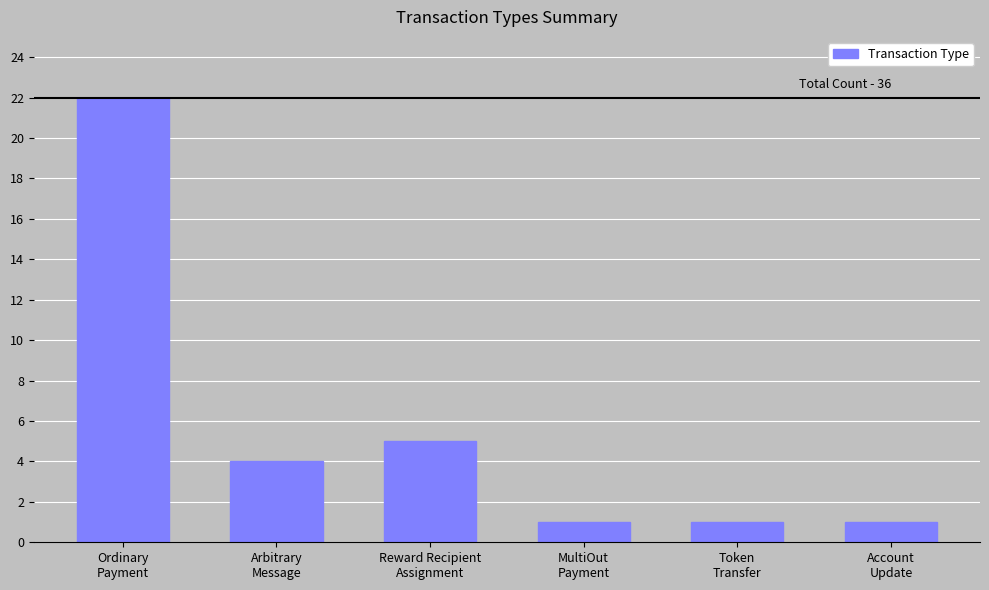

What is the maximum value shown in the chart?

22